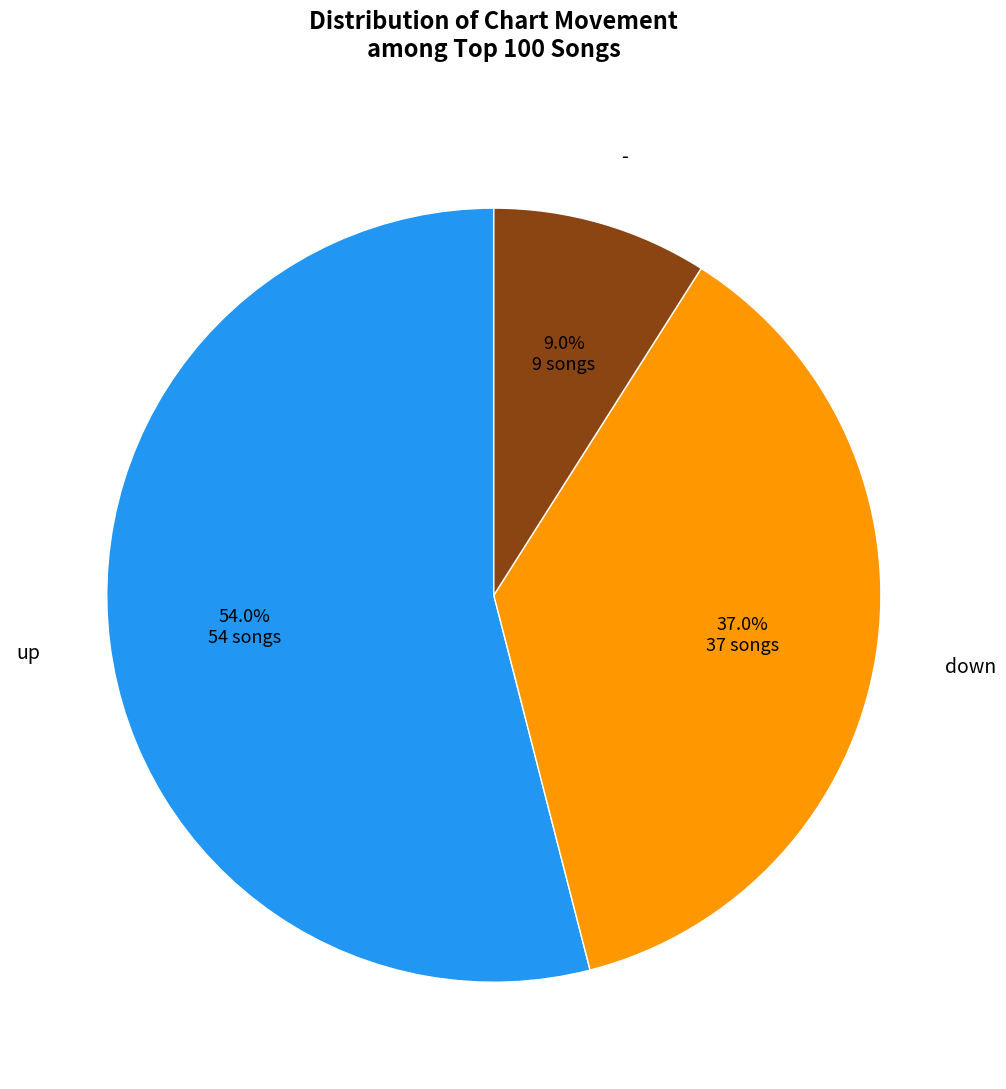

What percentage is the up slice, to the nearest percent?

54%